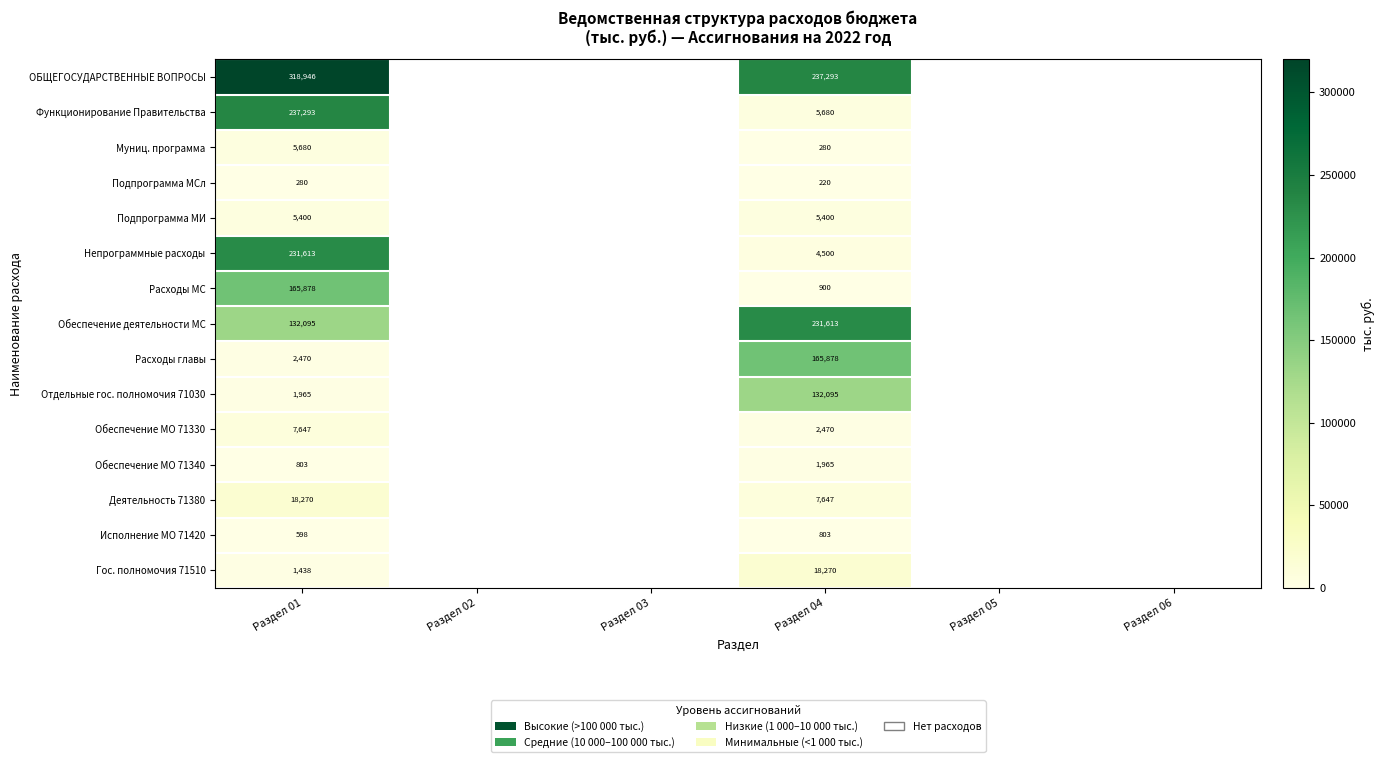

The Обеспечение МО 71340 series shows 1274 at Раздел 01. True or false?

False